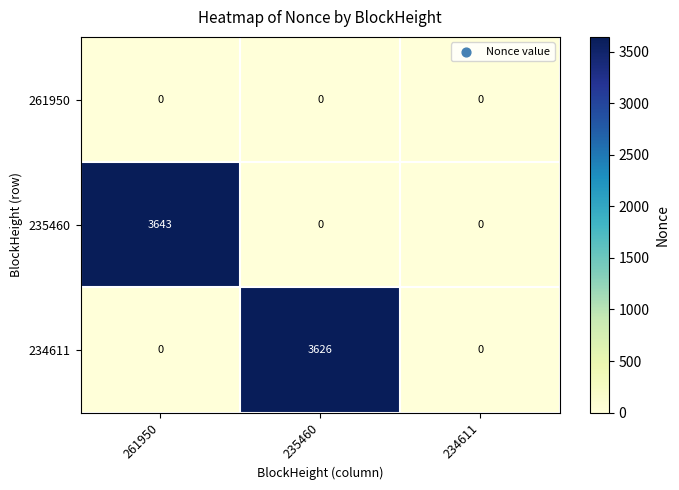

Count the 234611 values in the range 0 to 3626.

3